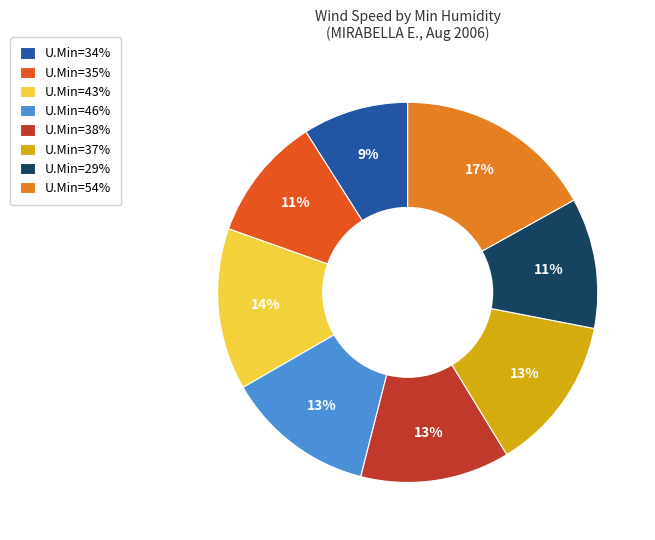

Which slice is the smallest?

U.Min=34%